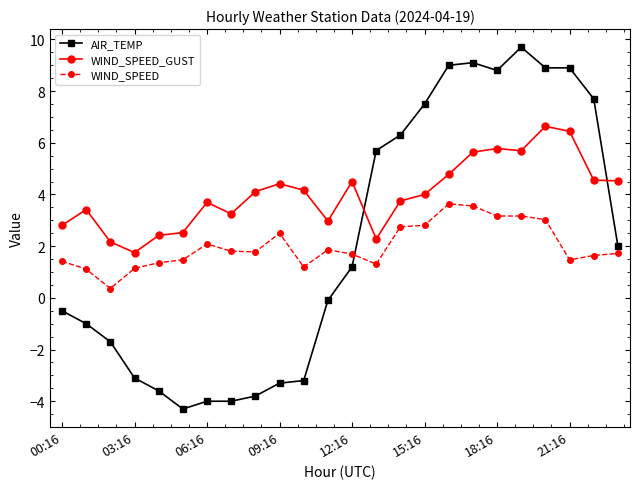

What is the sum of all WIND_SPEED values?

48.0